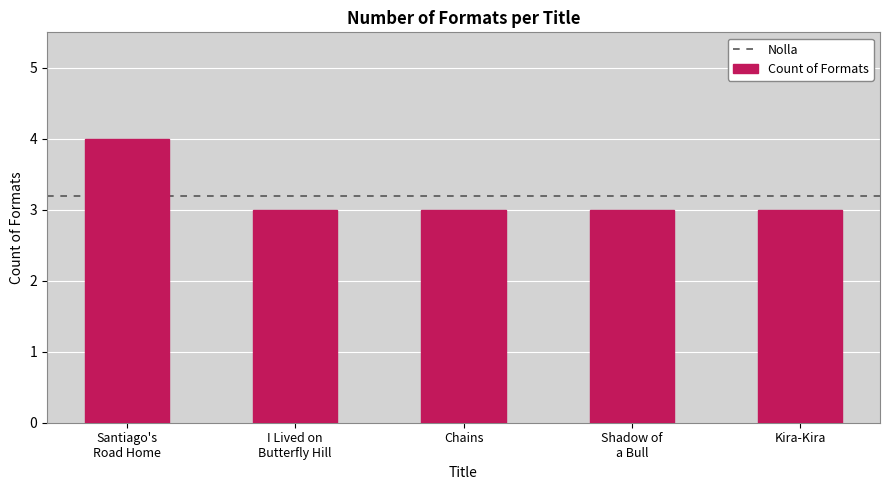

Reading right to left, extract all data points from this chart.

3	3	3	3	4